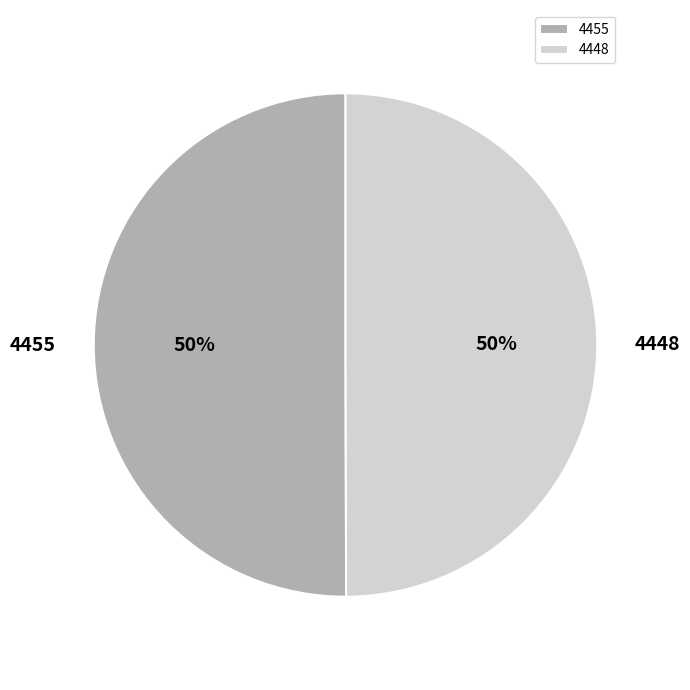

To the nearest percent, what is the combined percentage of 4455 and 4448?

100%